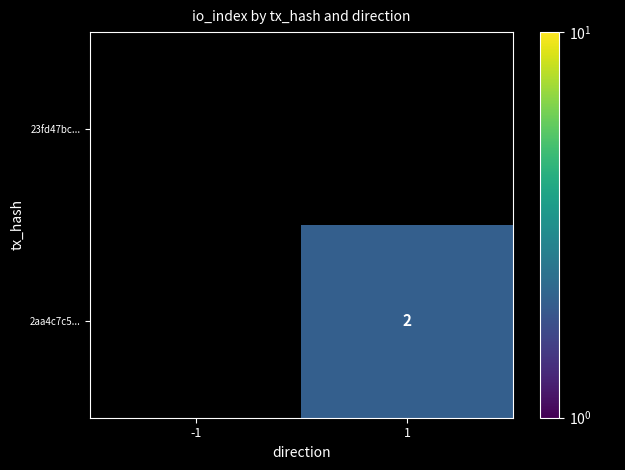

Rank the series by their average value, from lowest to highest.

23fd47bc..., 2aa4c7c5...